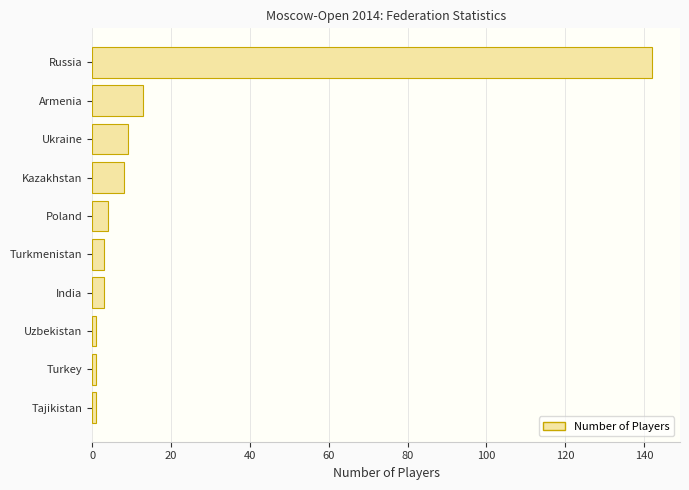

How many categories are shown in the chart?

10